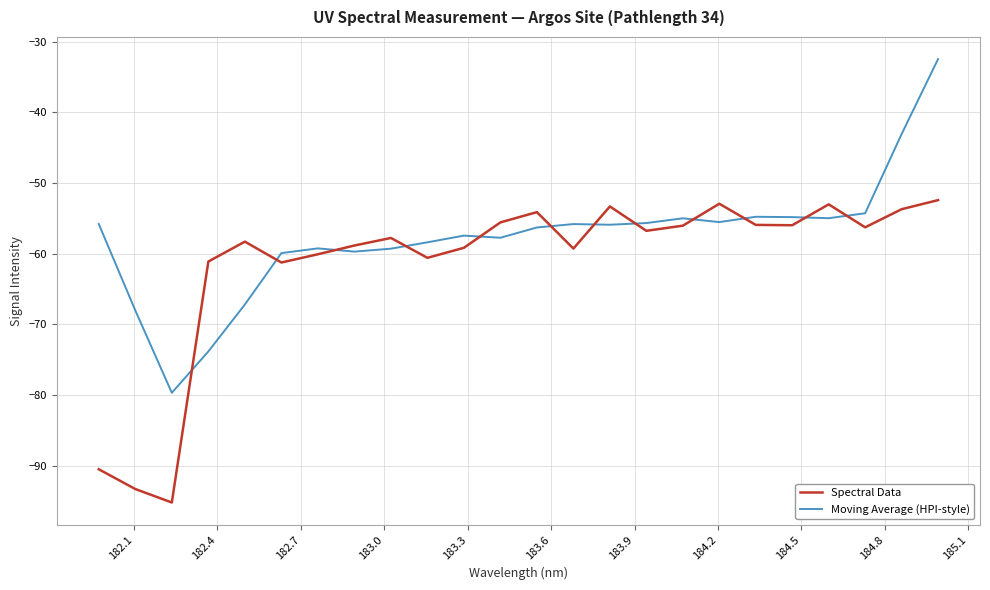

What is the highest value of the Moving Average (HPI-style) series?

-32.5